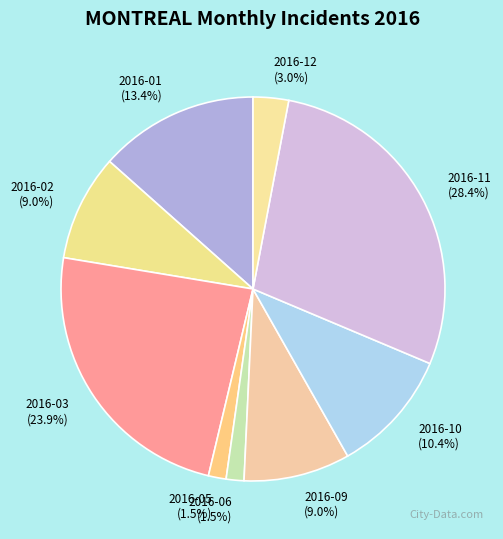

Which category has the biggest portion of the pie?

2016-11 (28.4%)